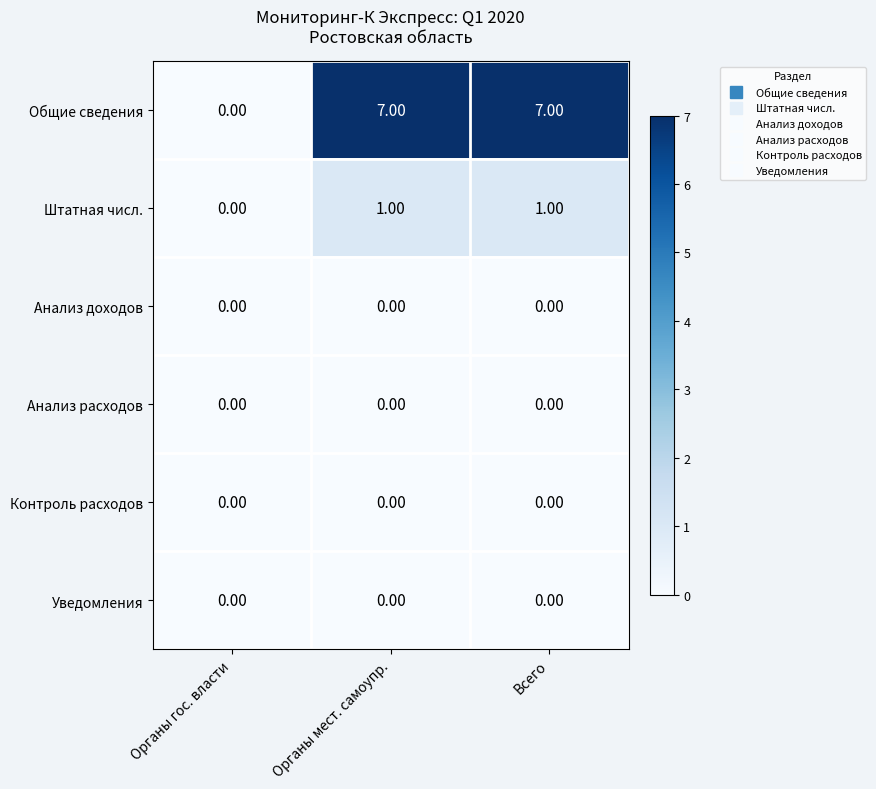

Is the value of Уведомления at Органы гос. власти greater than the value of Штатная числ. at Всего?

No